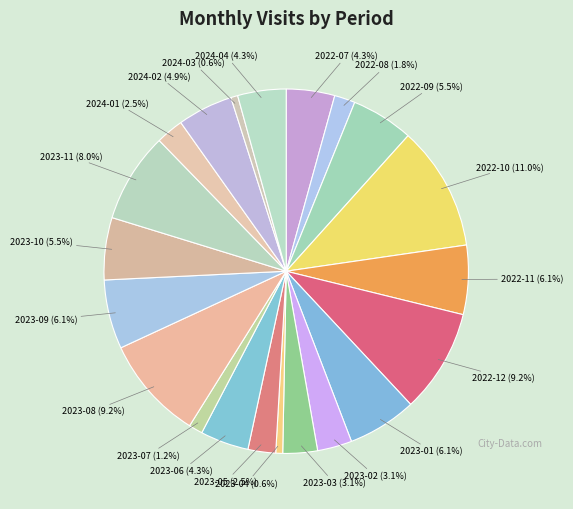

Which has a higher value, 2022-09 or 2023-08?

2023-08